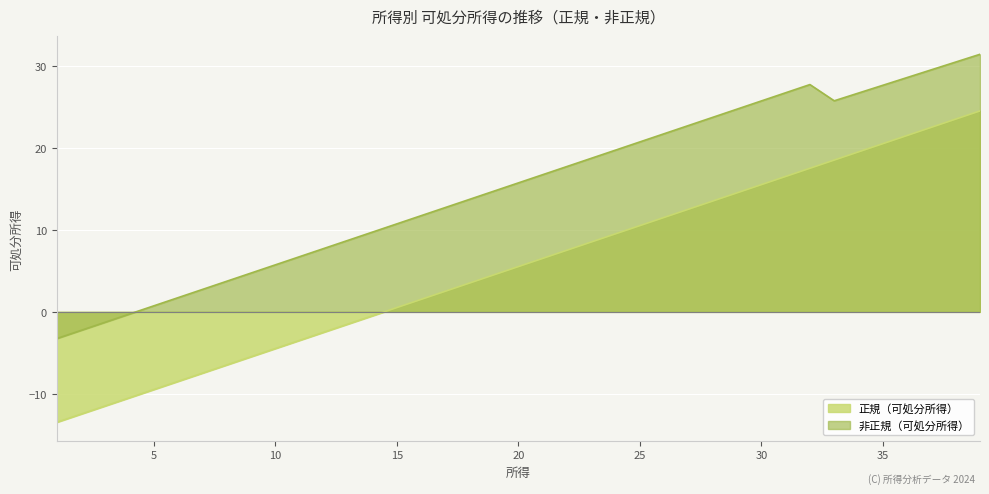

Between 9 and 39, which is larger?

39